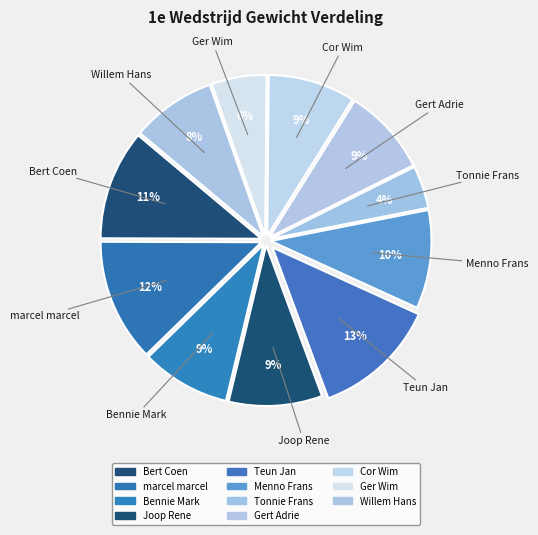

How many slices are in this pie chart?

11